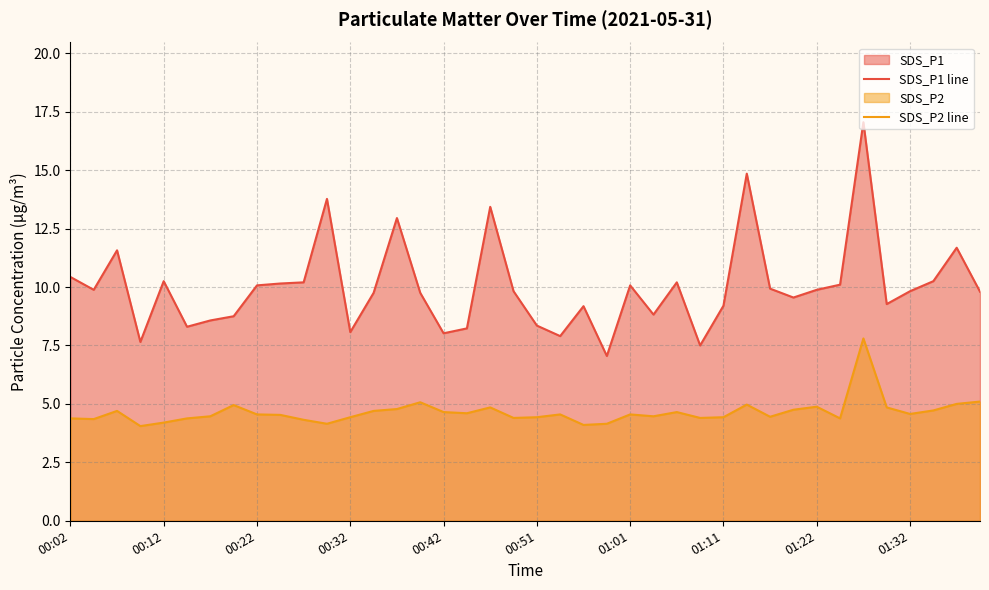

What is the approximate value of SDS_P1 line at 19?

9.8